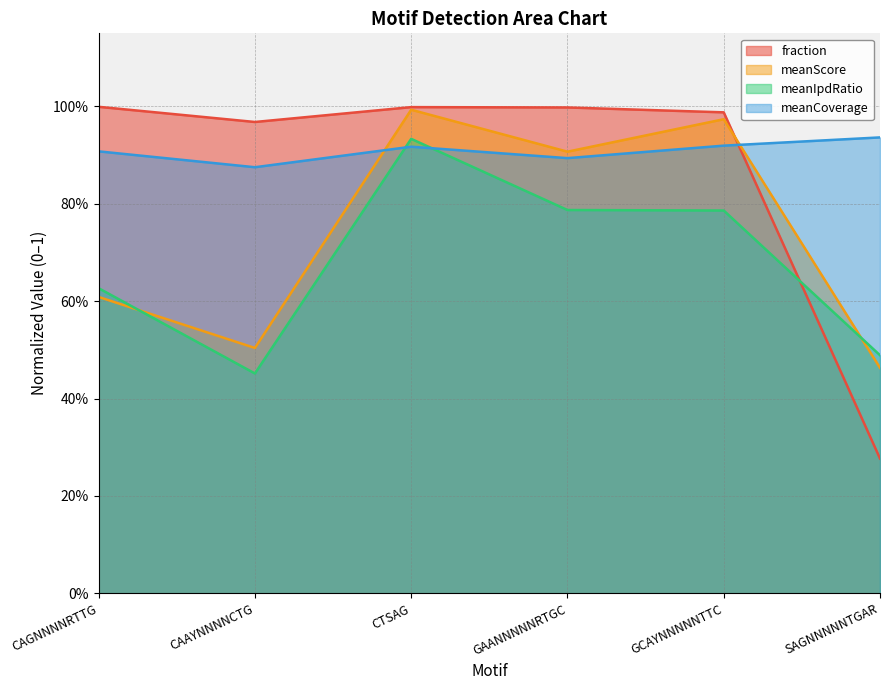

What is the difference between the maximum and minimum values in the meanCoverage series?

0.1